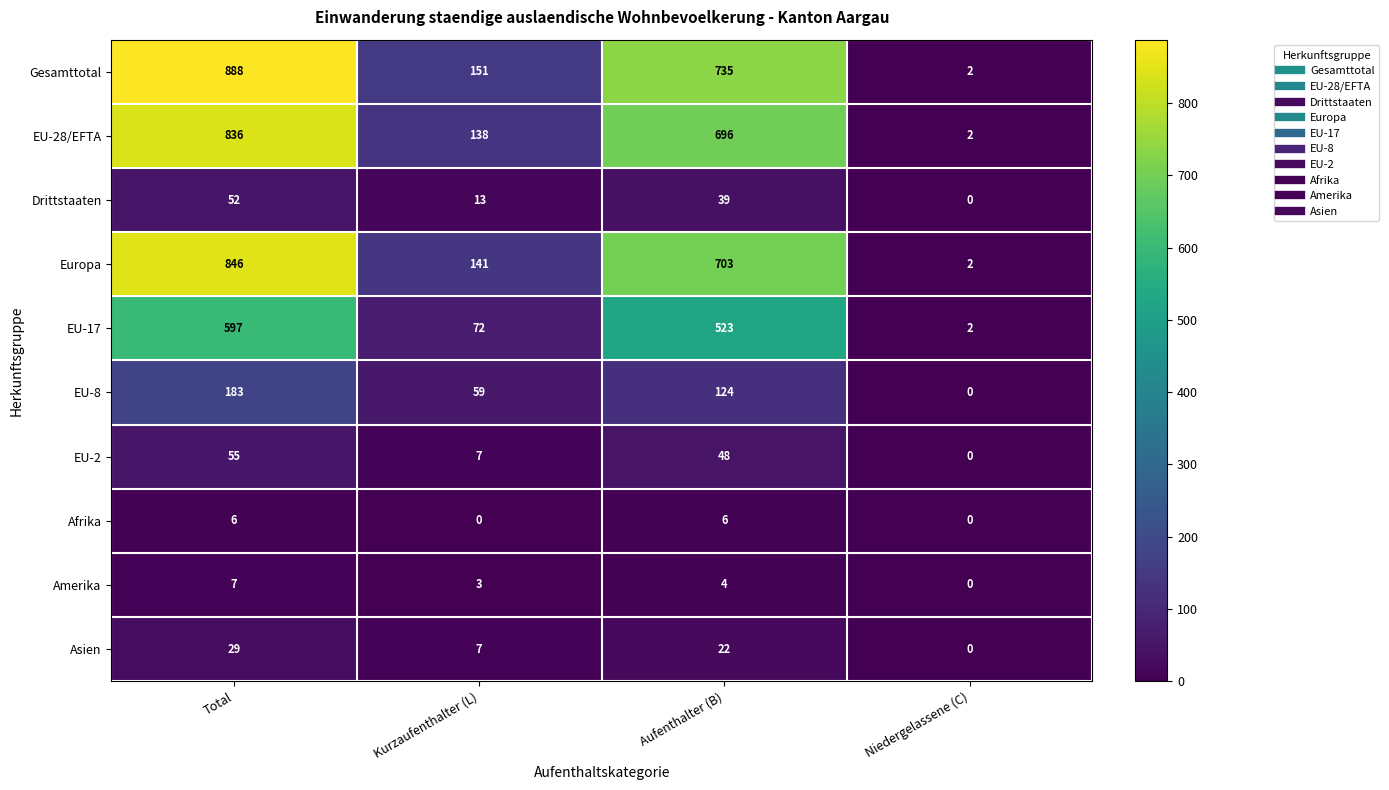

The Asien series shows 0 at Niedergelassene (C). True or false?

True